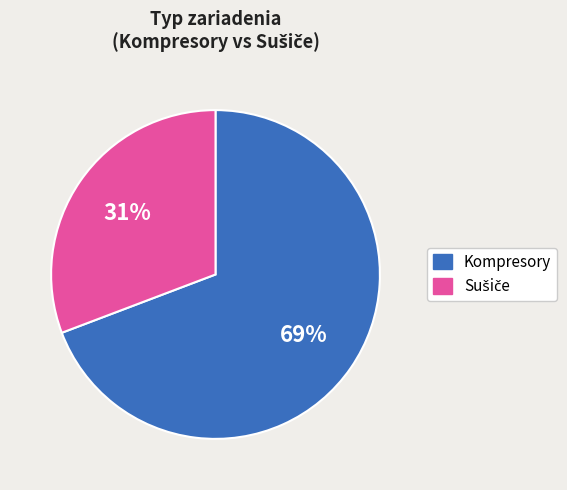

To the nearest percent, what portion does Kompresory represent?

69%